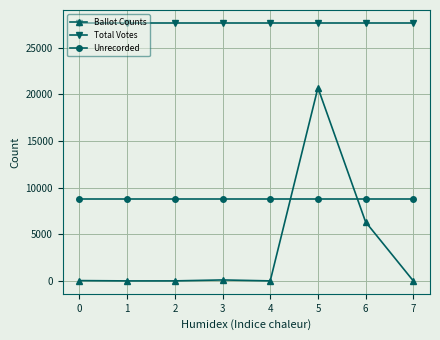

Which series has the largest range (max minus min)?

Ballot Counts